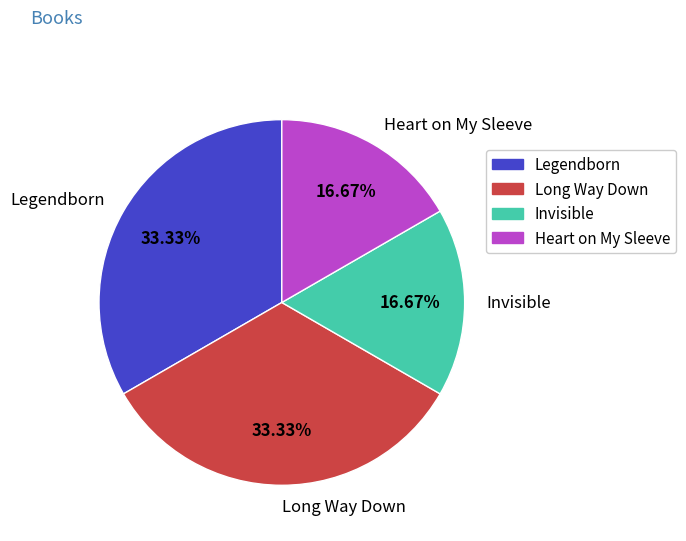

Approximately how many times larger is the value at Long Way Down compared to Heart on My Sleeve?

2.0